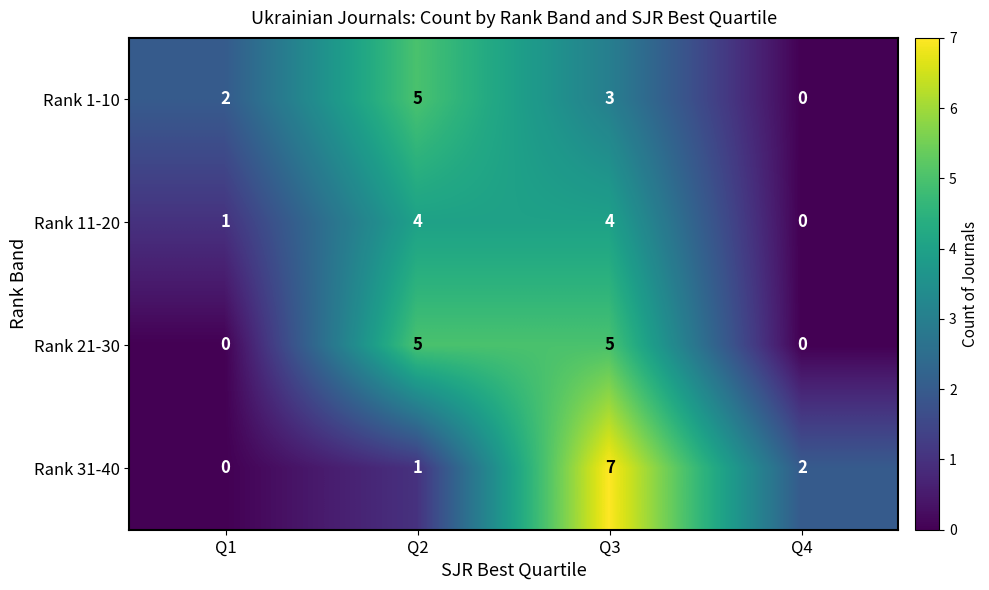

At which label is Rank 31-40 closest to 3?

Q4